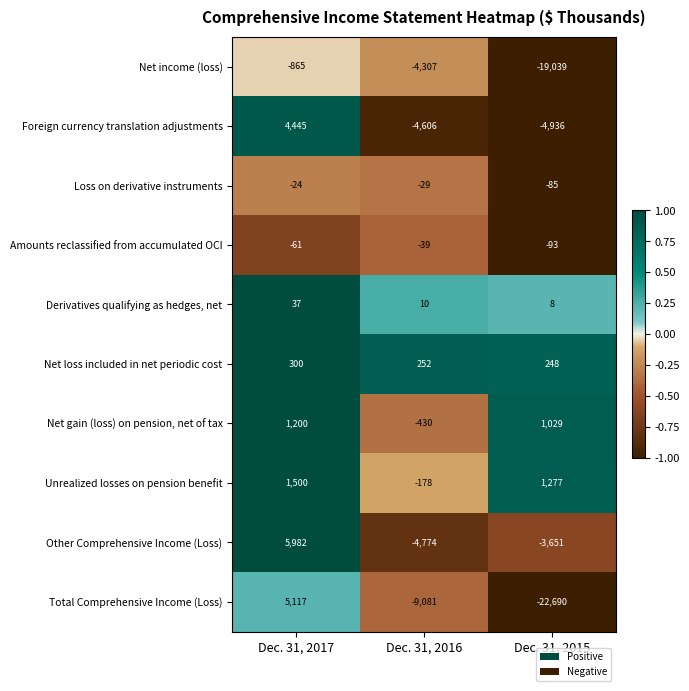

At Dec. 31, 2017, list the series in order from largest to smallest.

Other Comprehensive Income (Loss), Total Comprehensive Income (Loss), Foreign currency translation adjustments, Unrealized losses on pension benefit, Net gain (loss) on pension, net of tax, Net loss included in net periodic cost, Derivatives qualifying as hedges, net, Loss on derivative instruments, Amounts reclassified from accumulated OCI, Net income (loss)